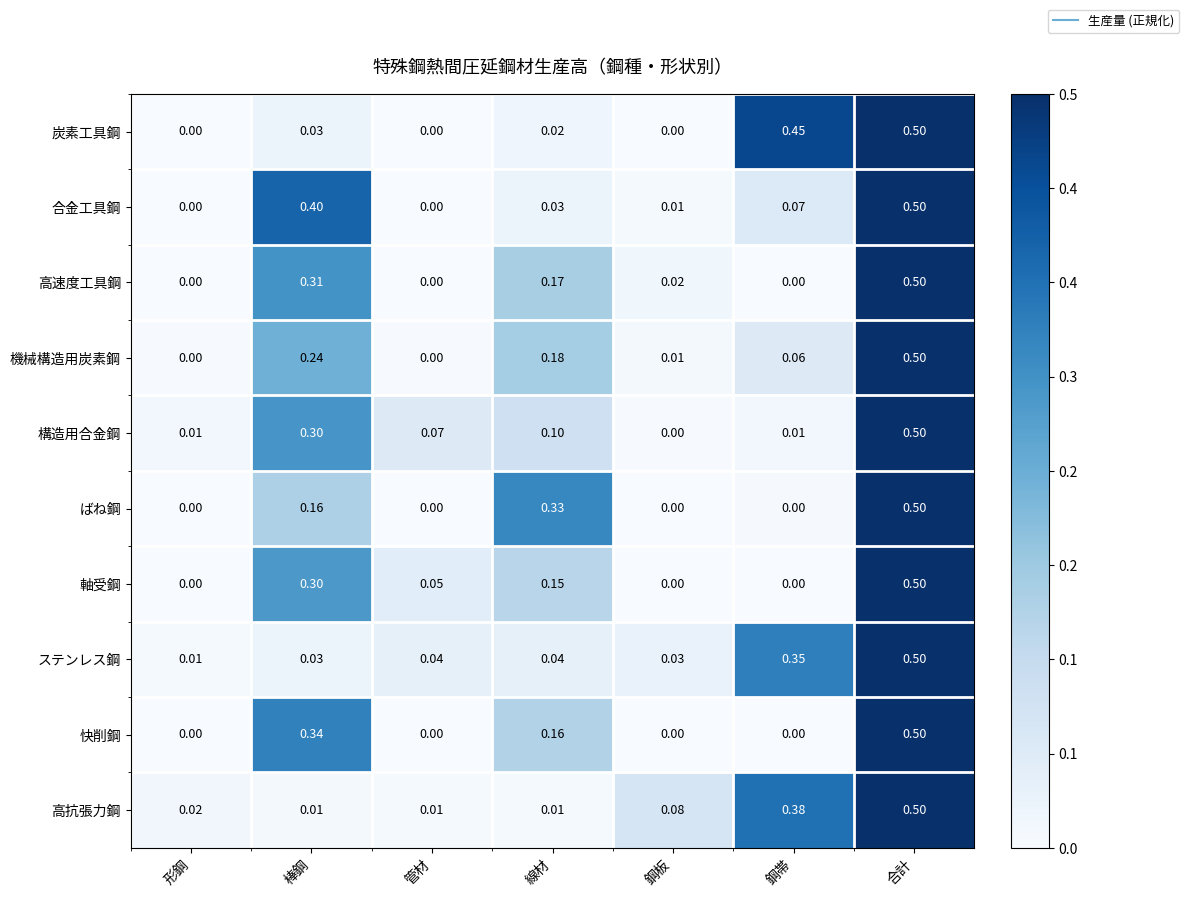

At which category is the sum across all series the highest?

合計